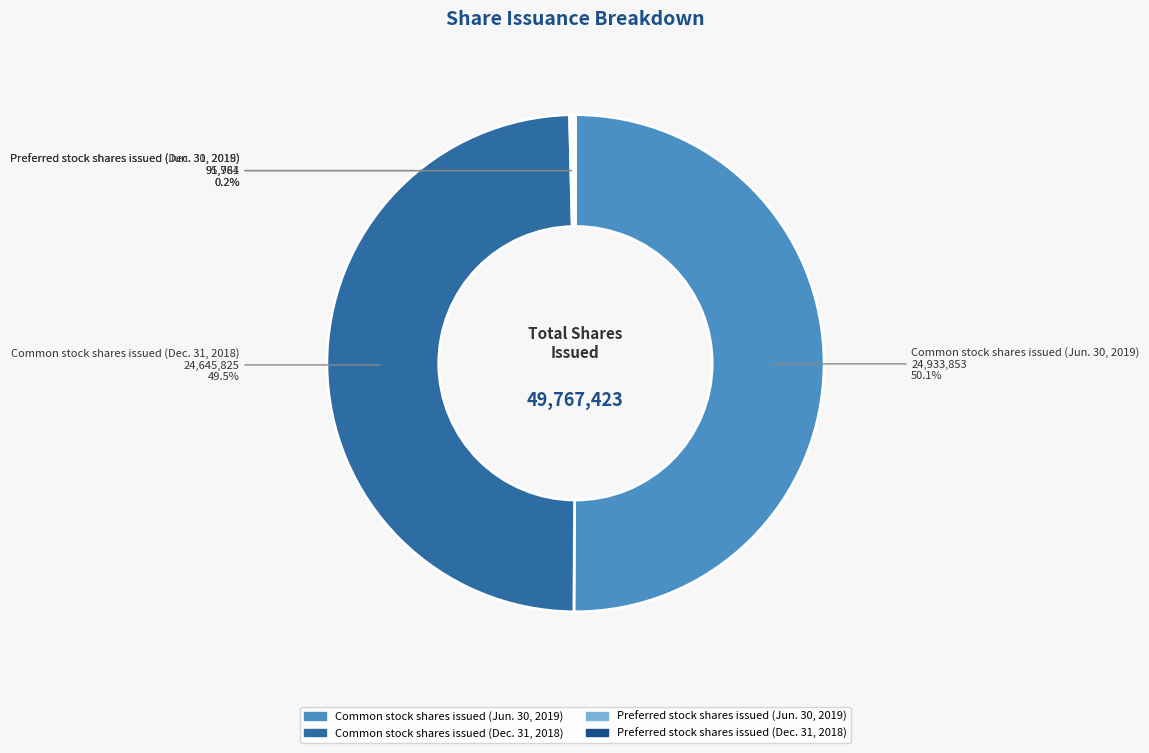

Which slice is the largest?

Common stock shares issued (Jun. 30, 2019)